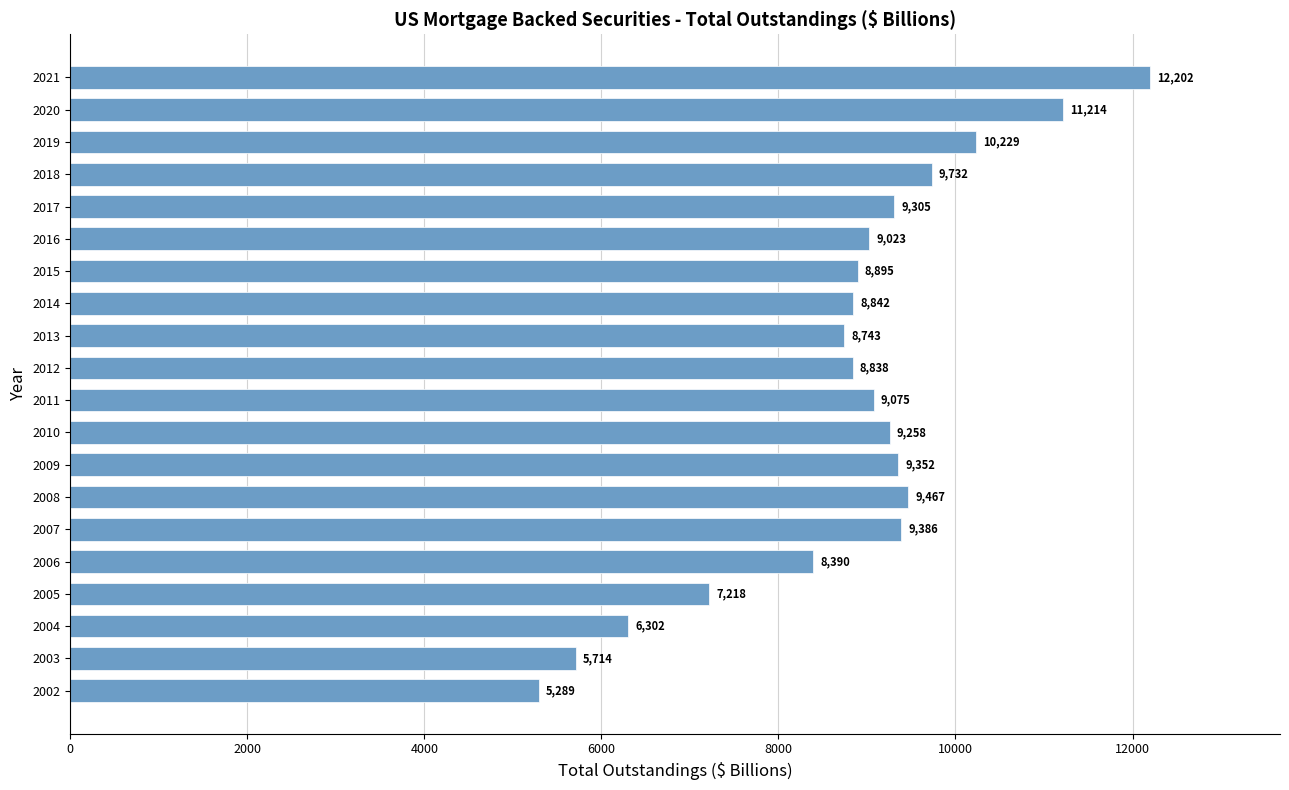

Rank the categories by value from highest to lowest.

2021, 2020, 2019, 2018, 2008, 2007, 2009, 2017, 2010, 2011, 2016, 2015, 2014, 2012, 2013, 2006, 2005, 2004, 2003, 2002